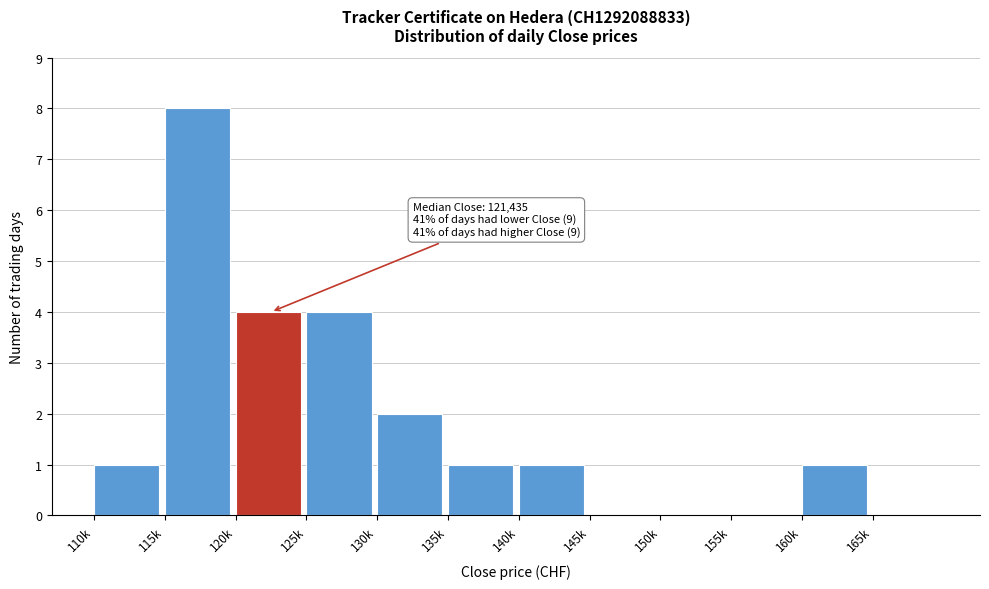

Reading left to right, extract all data points from this chart.

110k=1	115k=8	120k=4	125k=4	130k=2	135k=1	140k=1	145k=0	150k=0	155k=0	160k=1	165k=0